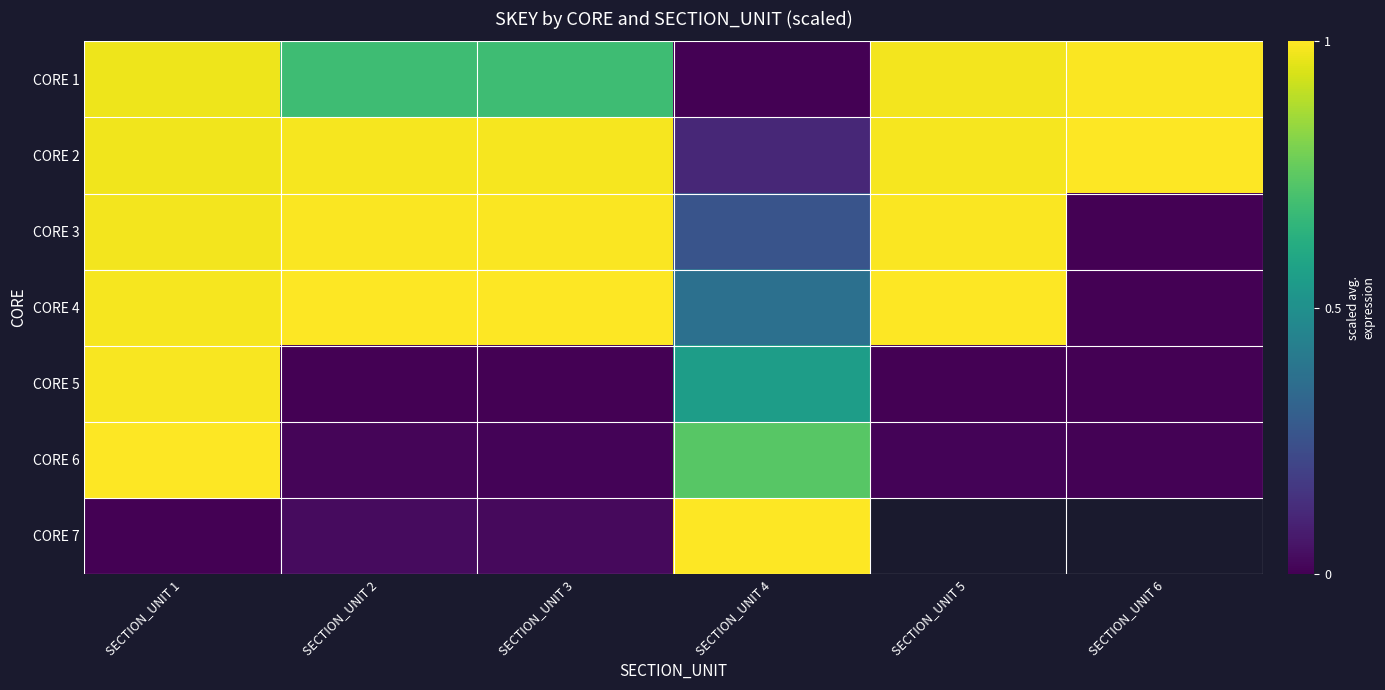

Count the number of data series in this chart.

7